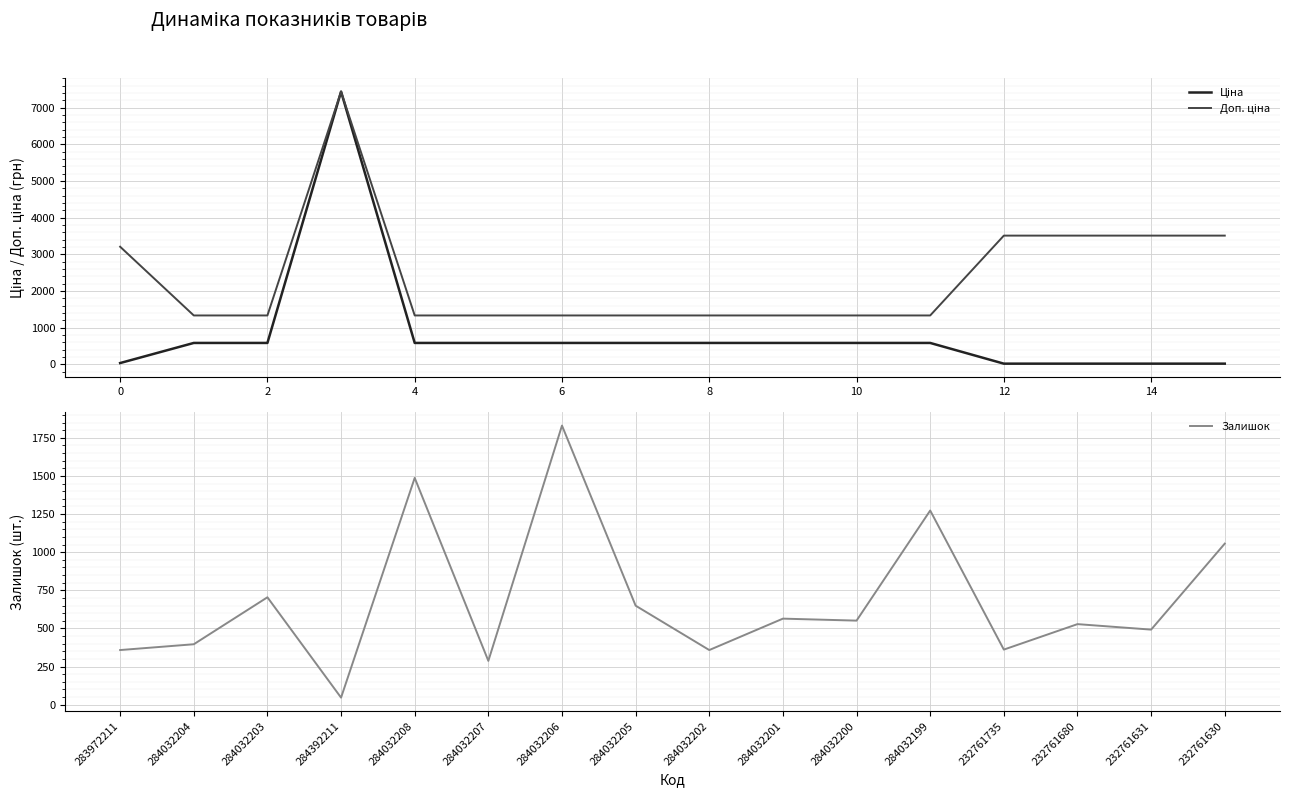

In Доп. ціна, how many points are higher than both neighbors (excluding endpoints)?

1